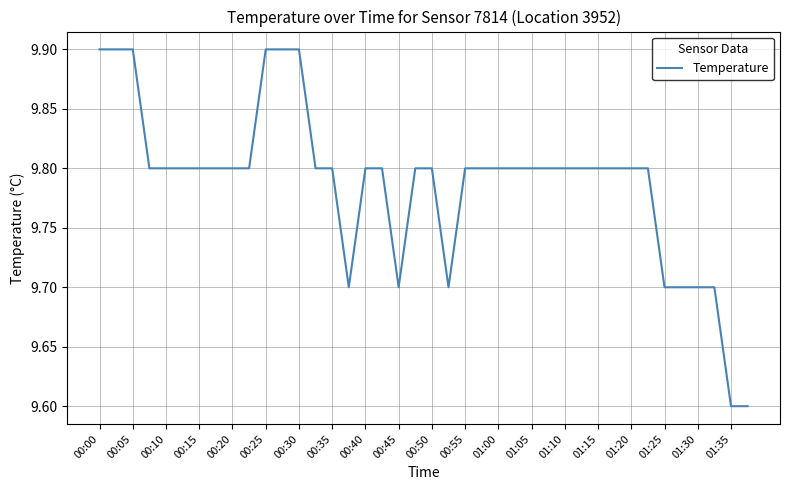

What is the maximum value shown in the chart?

9.9